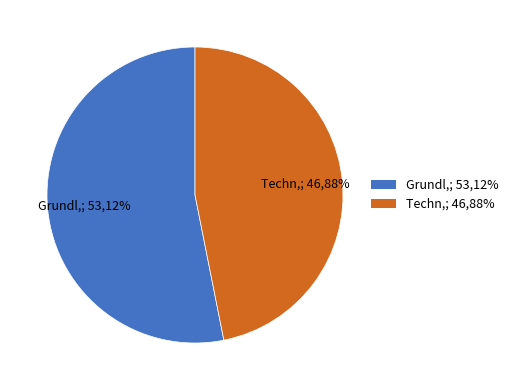

To the nearest percent, what portion does Grundl. represent?

53%